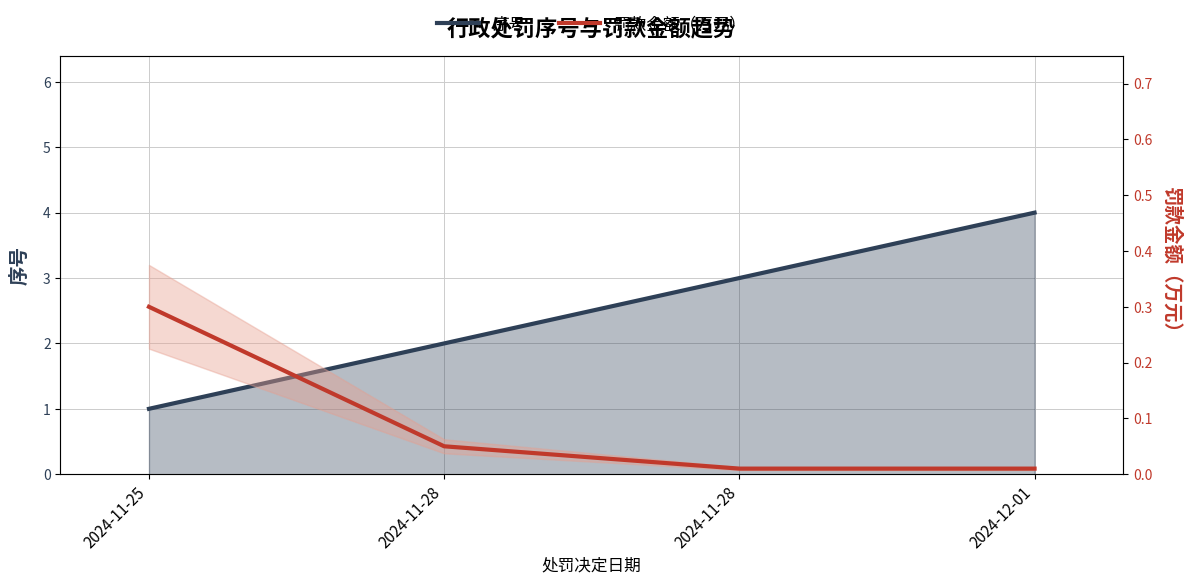

The value of 序号 at 2024-11-28 is 3.0. True or false?

True